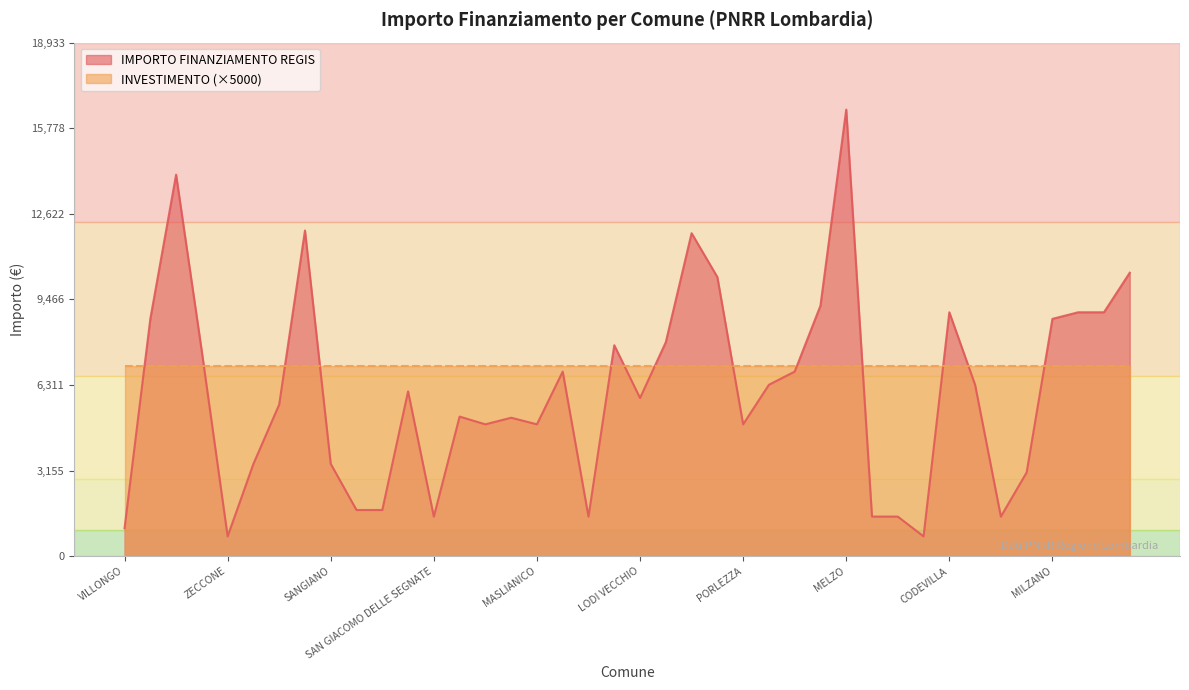

Rank the categories by value from lowest to highest.

ZECCONE, ALAGNA, VILLONGO, SAN GIACOMO DELLE SEGNATE, QUINTANO, TROVO, SOMMO, SECUGNAGO, CASALE CREMASCO-VIDOLASCO, CASALMORANO, POZZO DADDA, BRENNA, SANGIANO, VISTARINO, MASLIANICO, PORLEZZA, FIESCO, OFFANENGO, PAGNONA, LODI VECCHIO, INARZO, TELGATE, CLAINO CON OSTENO, CETO, PORTO VALTRAVAGLIA, FILIGHERA, BREME, GAGGIANO, GORNO, MILZANO, CODEVILLA, BORDOLANO, GABBIONETA BINANUOVA, SOMAGLIA, CASTANO PRIMO, ADRARA SAN ROCCO, VILLANOVA DARDENGHI, BUSSERO, VILLA CORTESE, MELZO